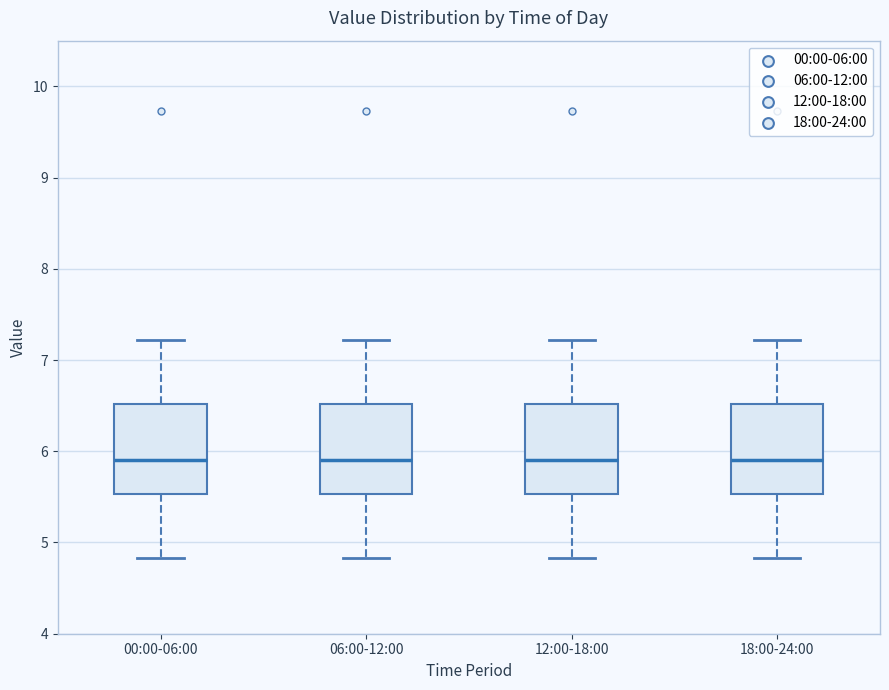

Reading left to right, transcribe this box plot: for each box, give where its median line is, the range the box spans, and where its two whiskers end, as read against the y-axis. The values are not printed on the chart, so give them approximately, as read against the axis.

00:00-06:00: median 5.9, box 5.5 to 6.5, whiskers 4.8 to 7.2
06:00-12:00: median 5.9, box 5.5 to 6.5, whiskers 4.8 to 7.2
12:00-18:00: median 5.9, box 5.5 to 6.5, whiskers 4.8 to 7.2
18:00-24:00: median 5.9, box 5.5 to 6.5, whiskers 4.8 to 7.2